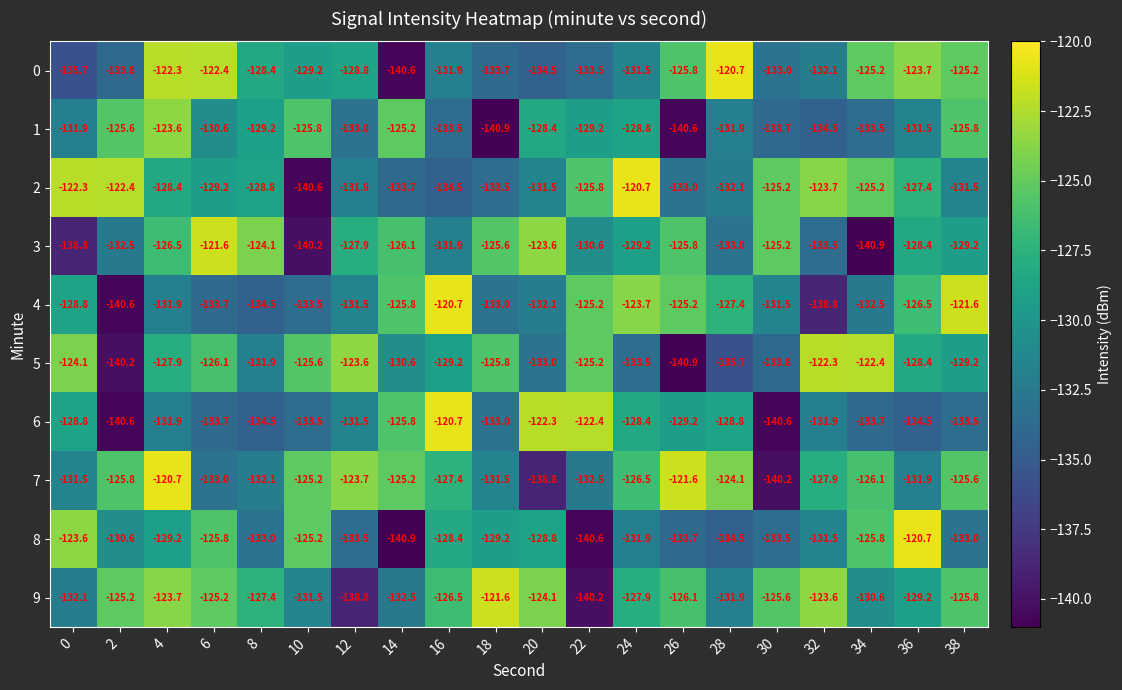

True or false: 7 has a value of -51.1 at 12.

False